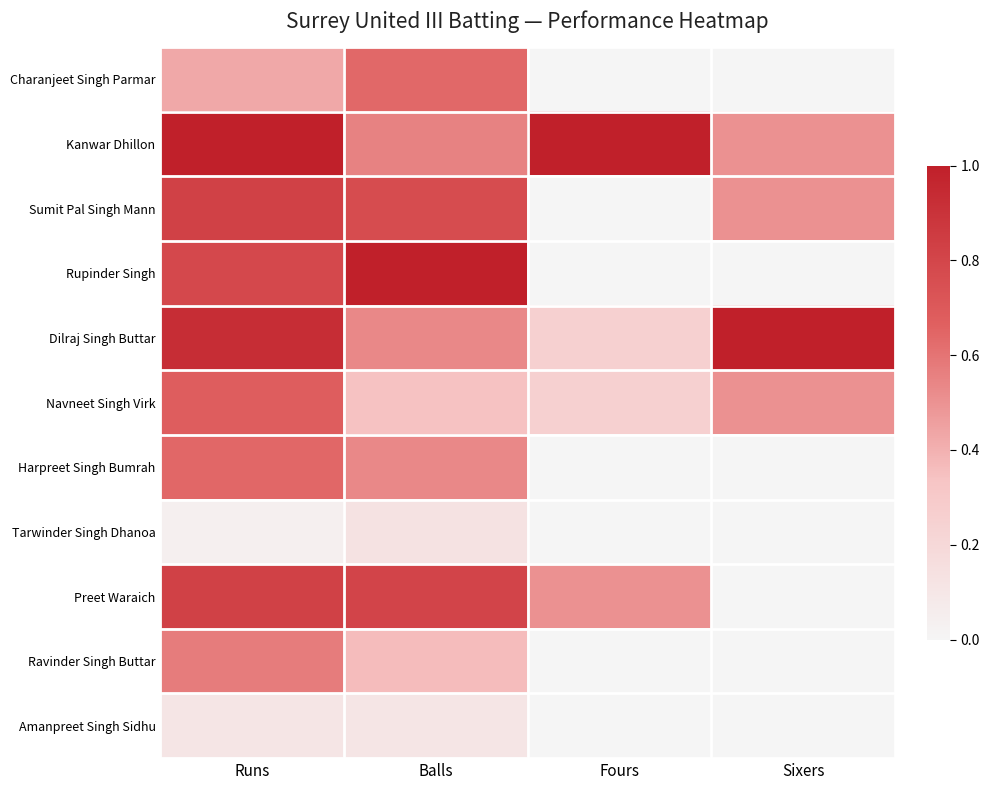

Count the number of categories in the chart.

4